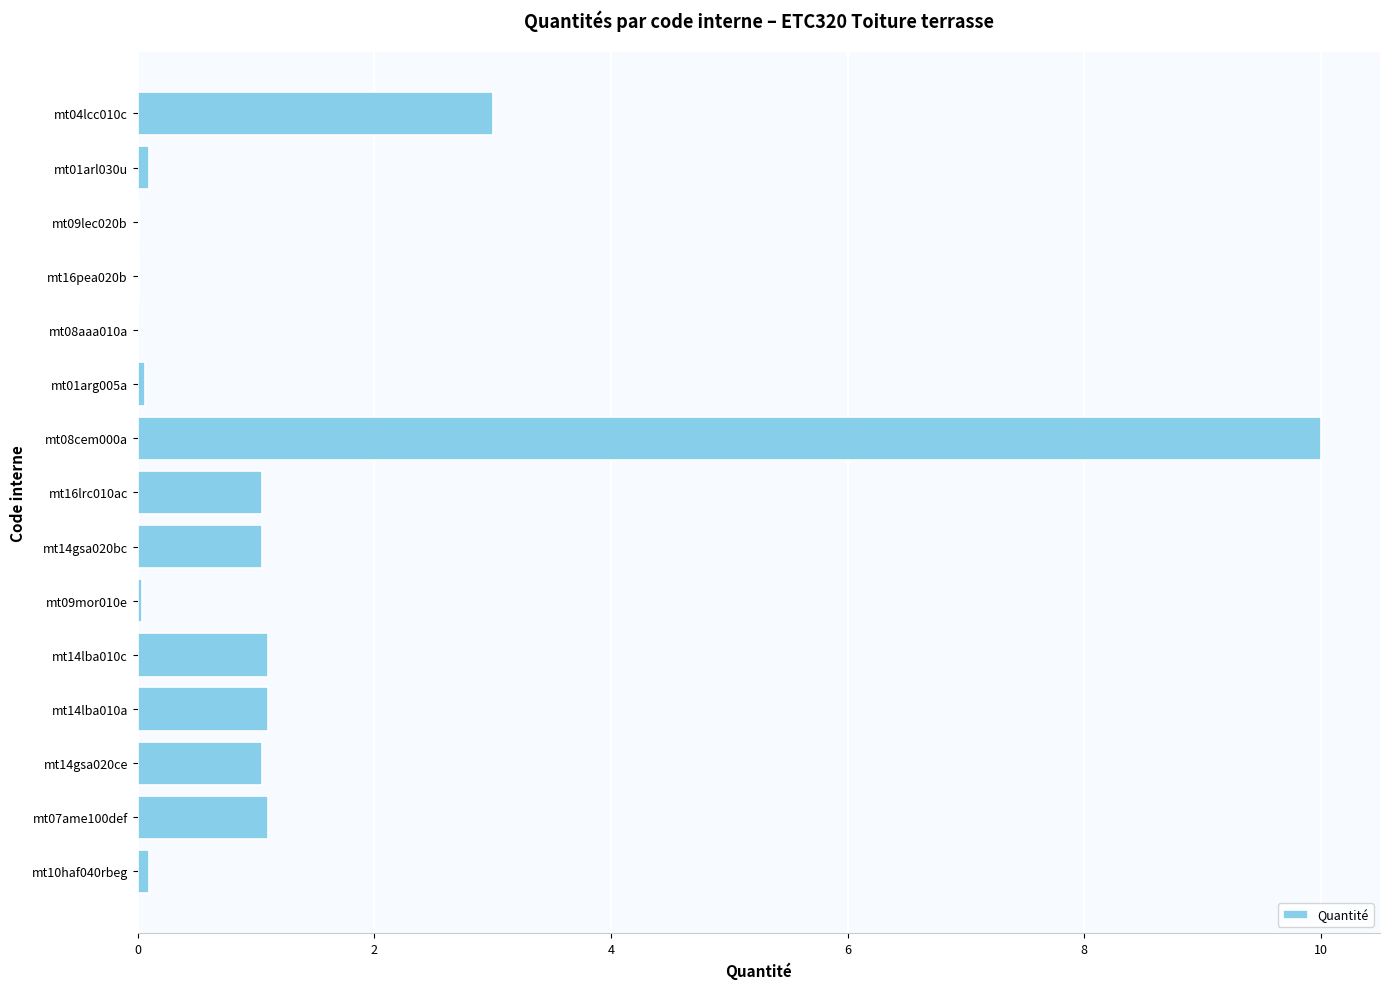

The chart shows a value of 3.0 at mt04lcc010c. True or false?

True